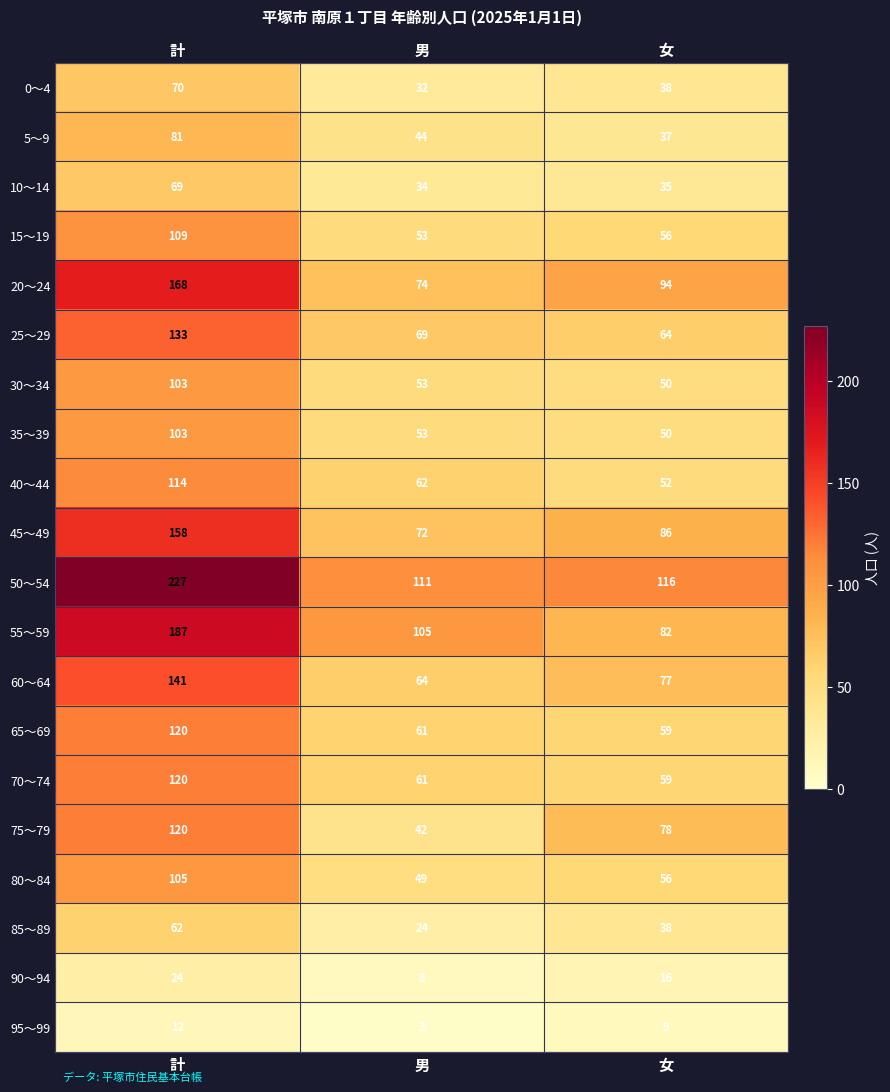

Count the 85～89 values in the range 24 to 62.

3